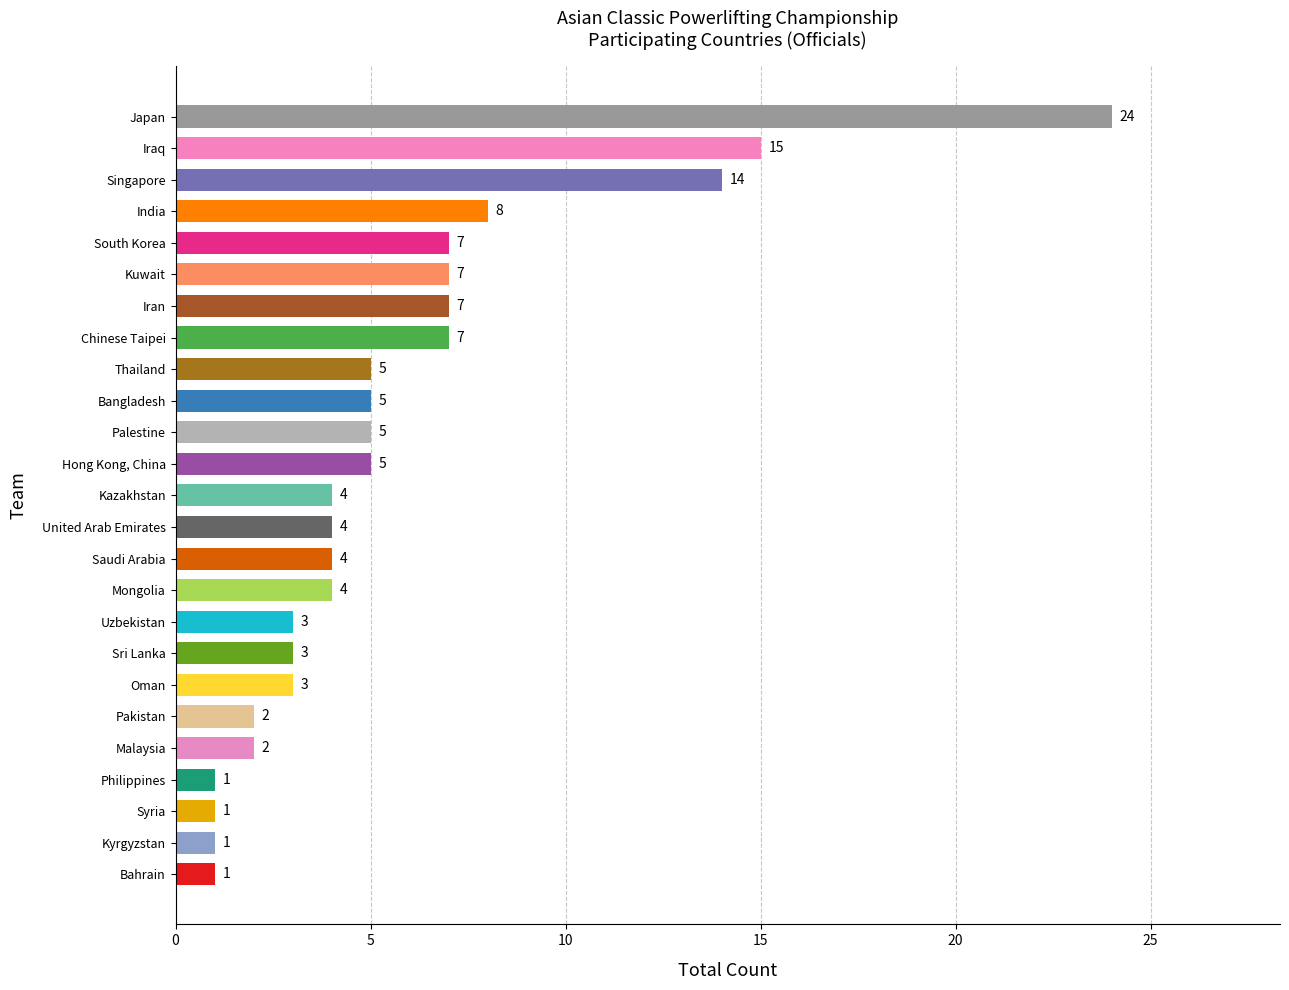

Which label corresponds to the largest value in the chart?

Japan